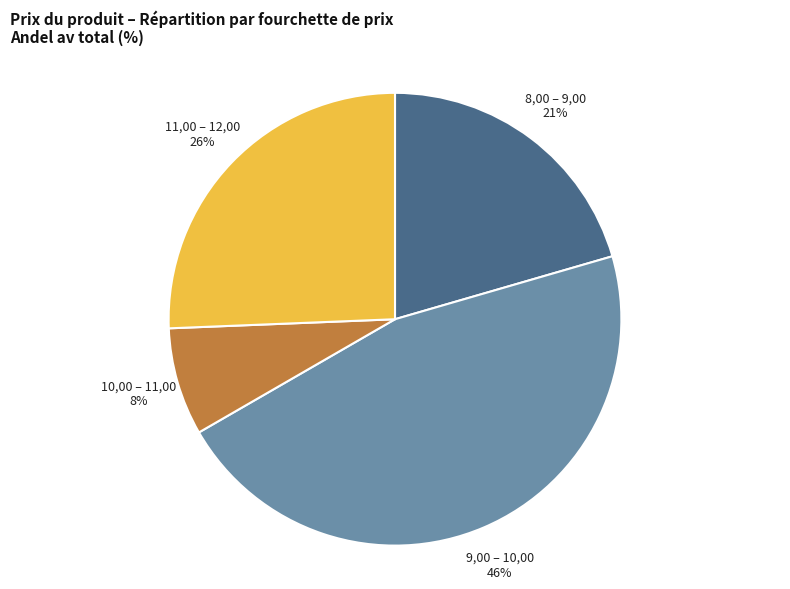

Do 10,00 – 11,00 and 8,00 – 9,00 together represent more than half of the pie?

No